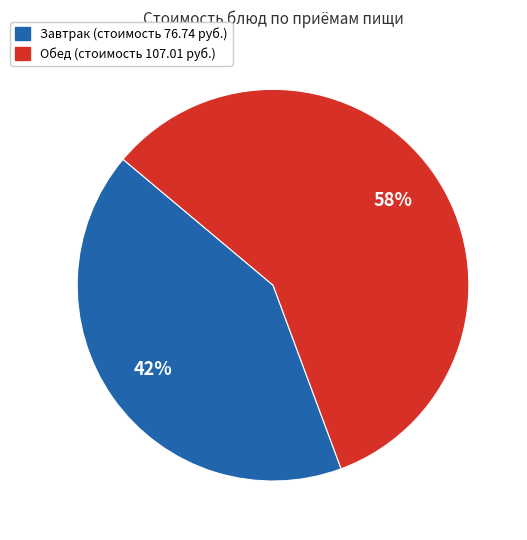

Is there any slice that represents more than half of the pie?

Yes